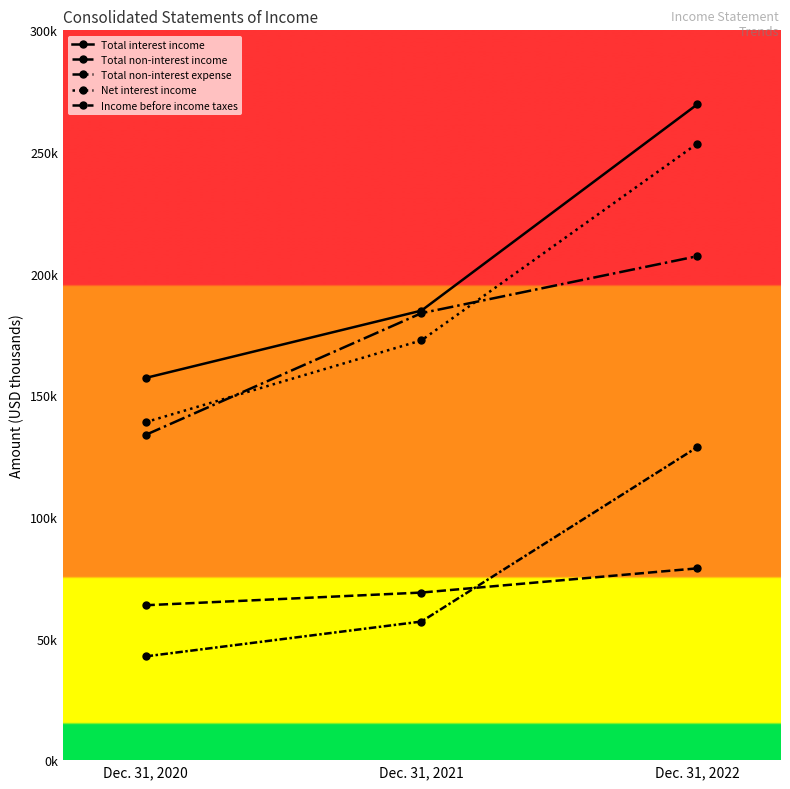

What is the minimum value shown in the chart?

42646